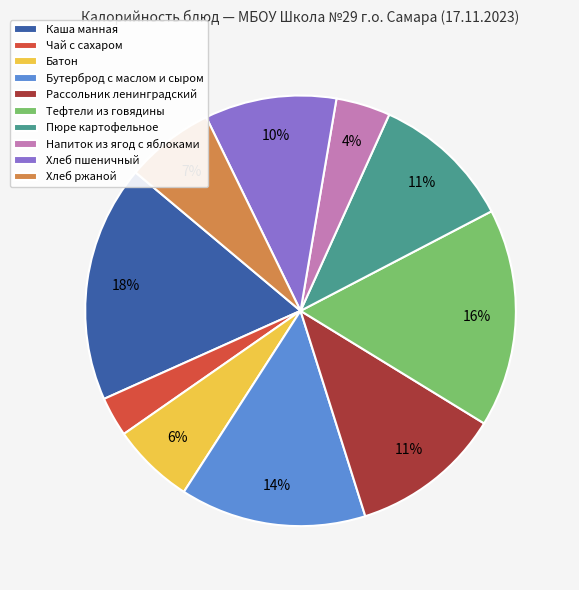

Do Чай с сахаром and Пюре картофельное together represent more than half of the pie?

No